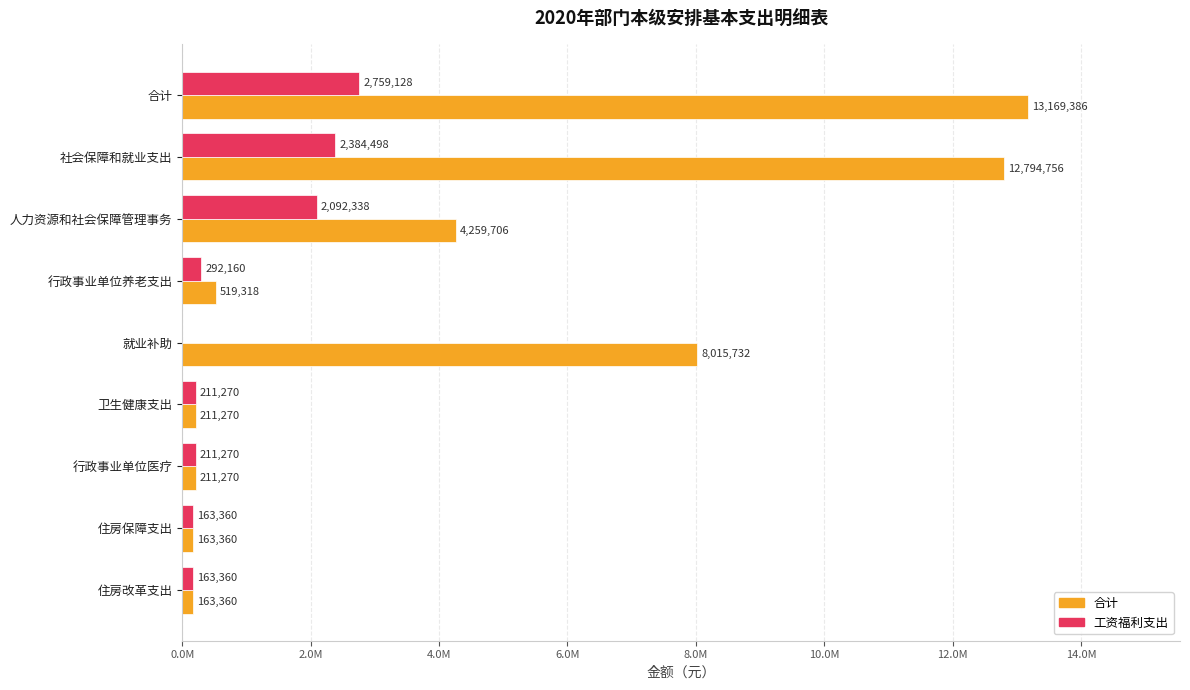

Which label corresponds to the largest value in the chart?

合计